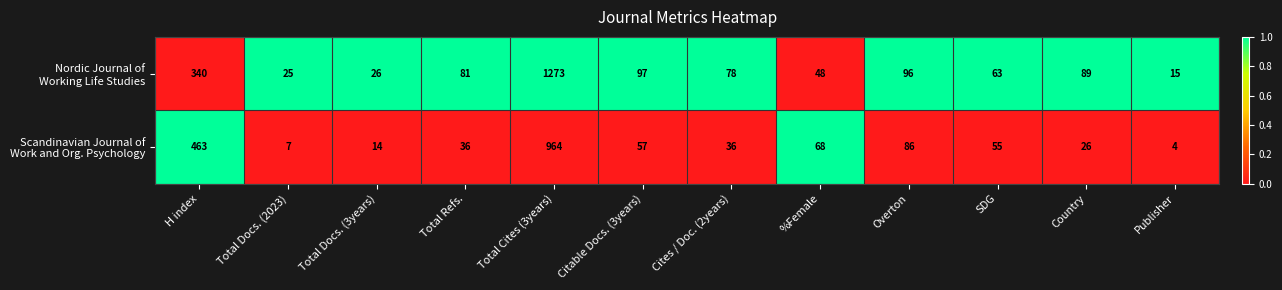

What is the difference between the highest and lowest values at H index?

123